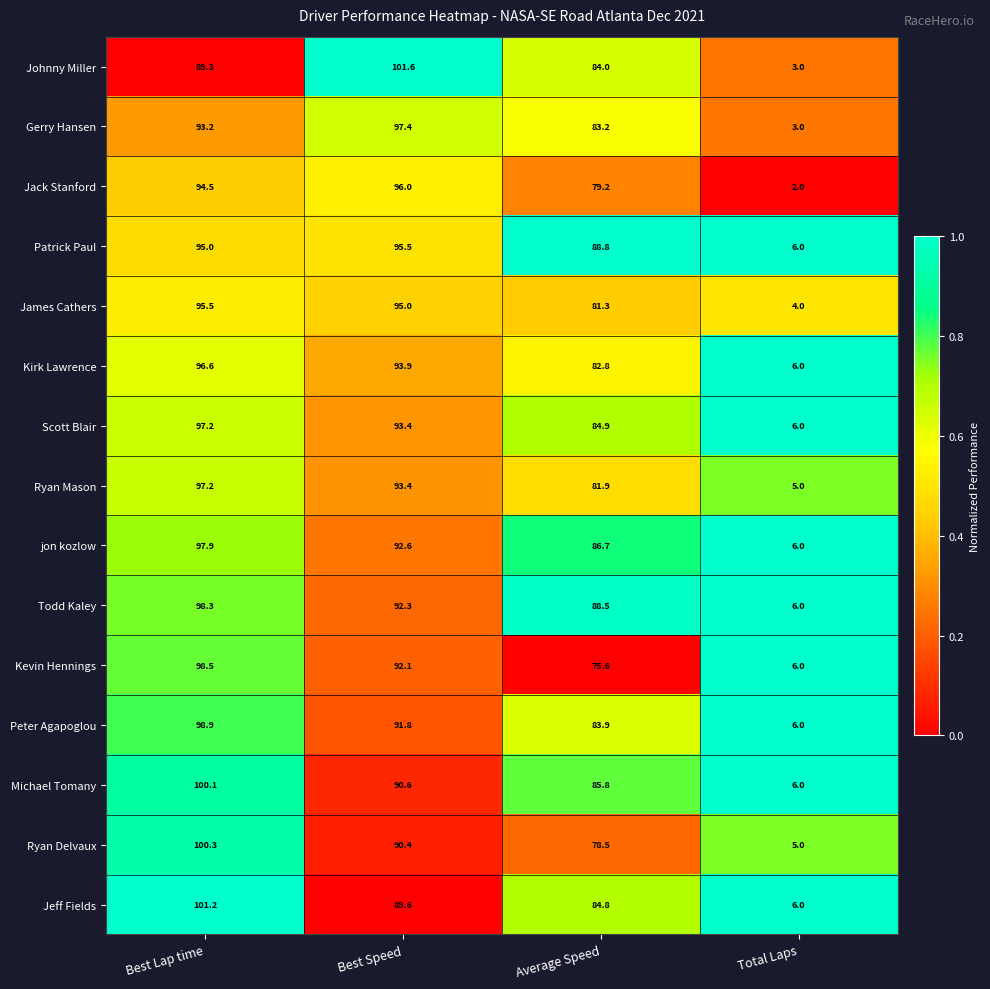

Which series has the widest spread of values?

Johnny Miller